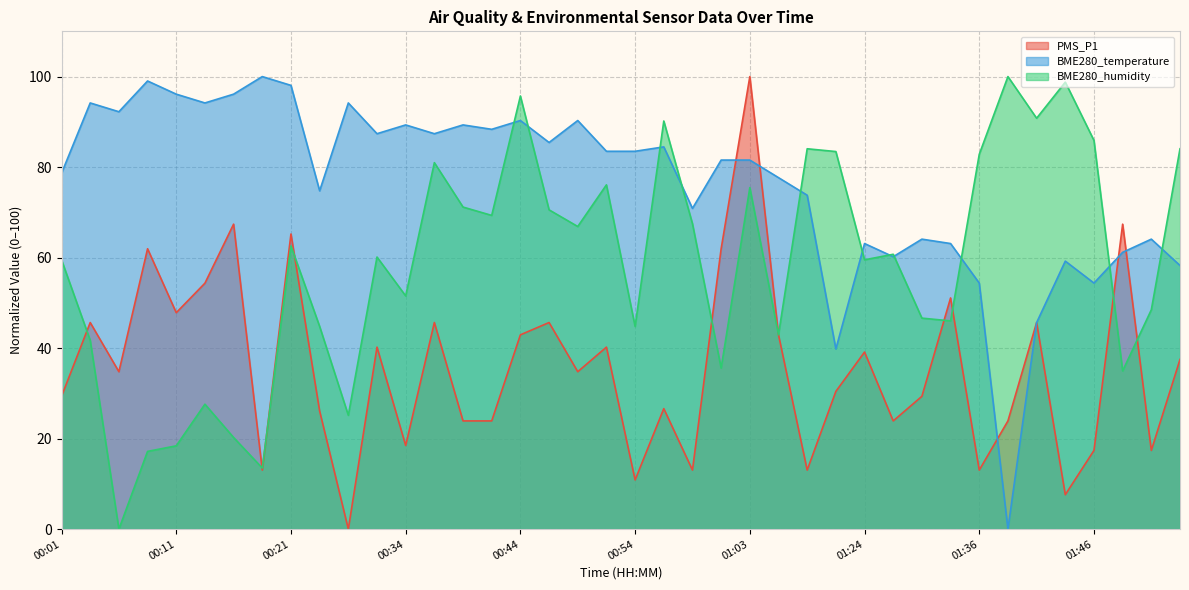

At which label does BME280_humidity reach its minimum?

00:06